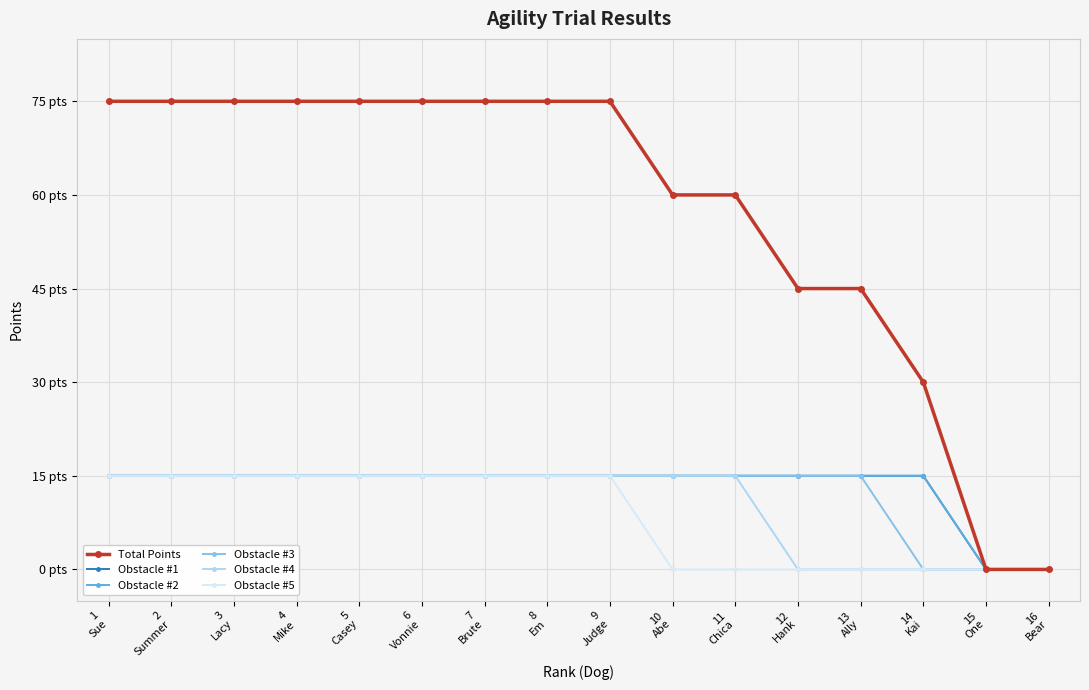

Which category has the lowest value across all series?

15
One